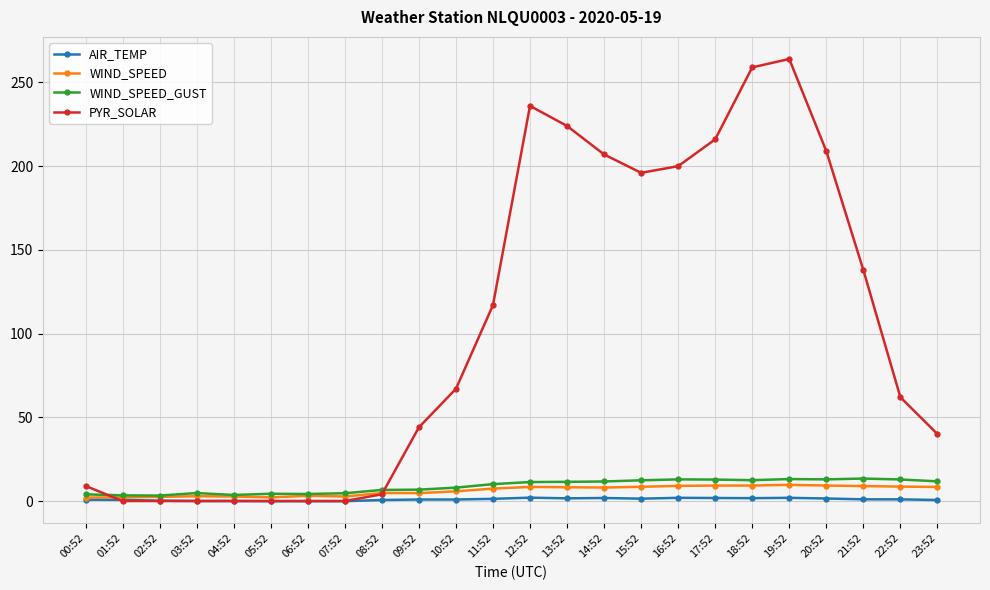

How many lines are shown in the chart?

4